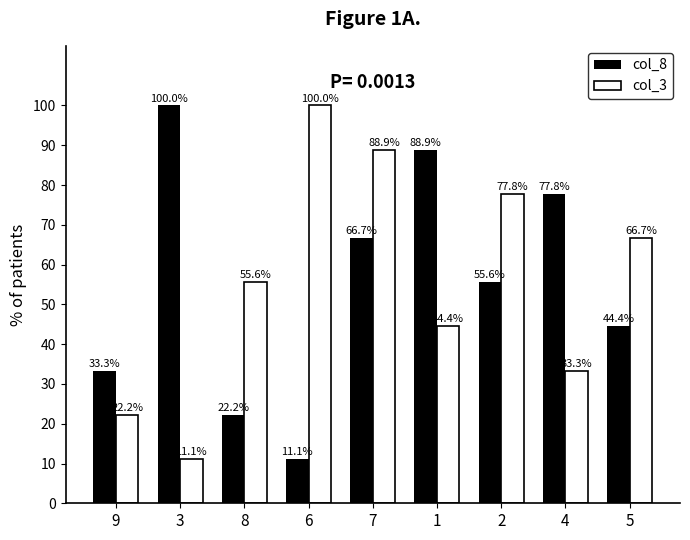

What is the difference between the highest and lowest values at 3?

88.9